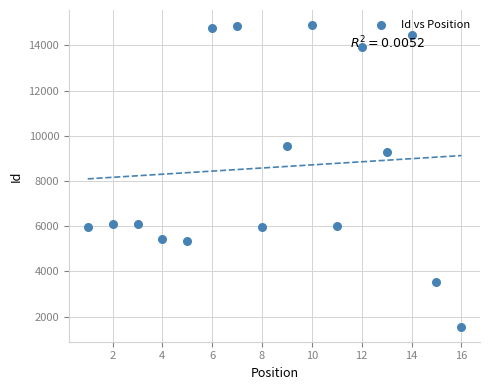

What is the range of Y values (max minus min)?

13333